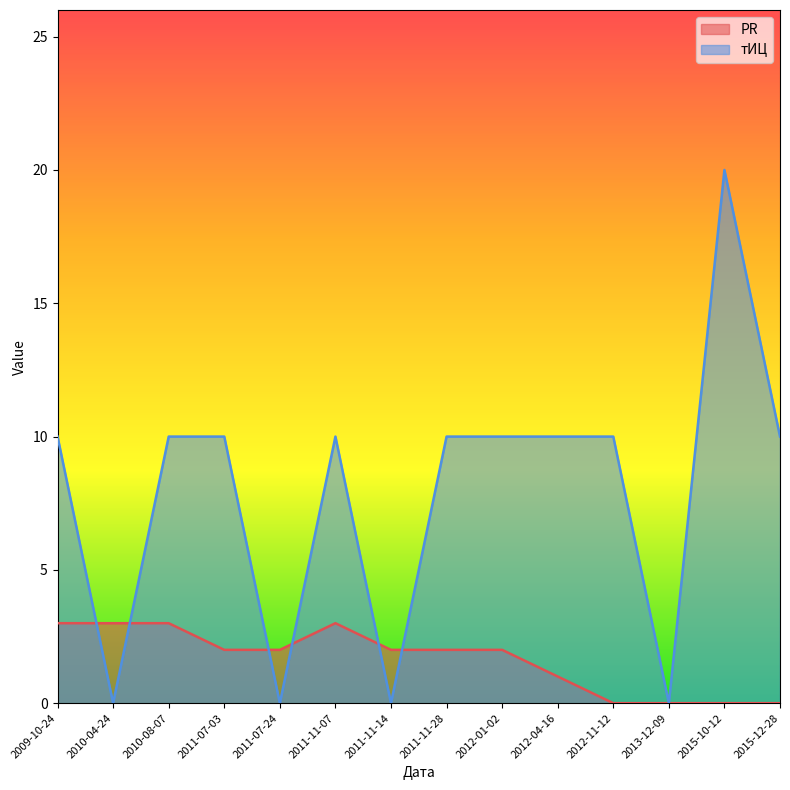

The PR series shows 1 at 2012-04-16. True or false?

True